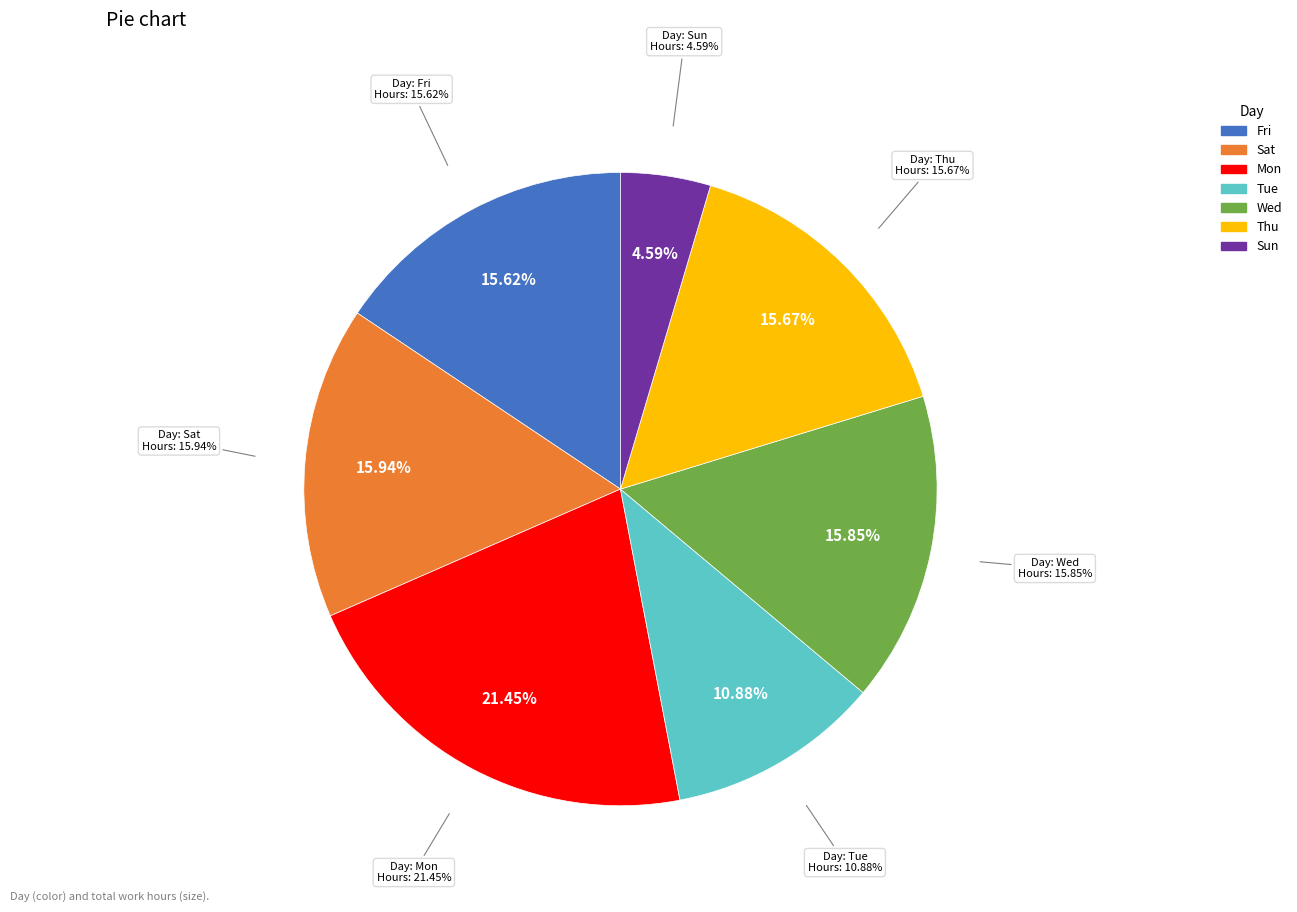

Is 15-Mon the majority of the pie?

No